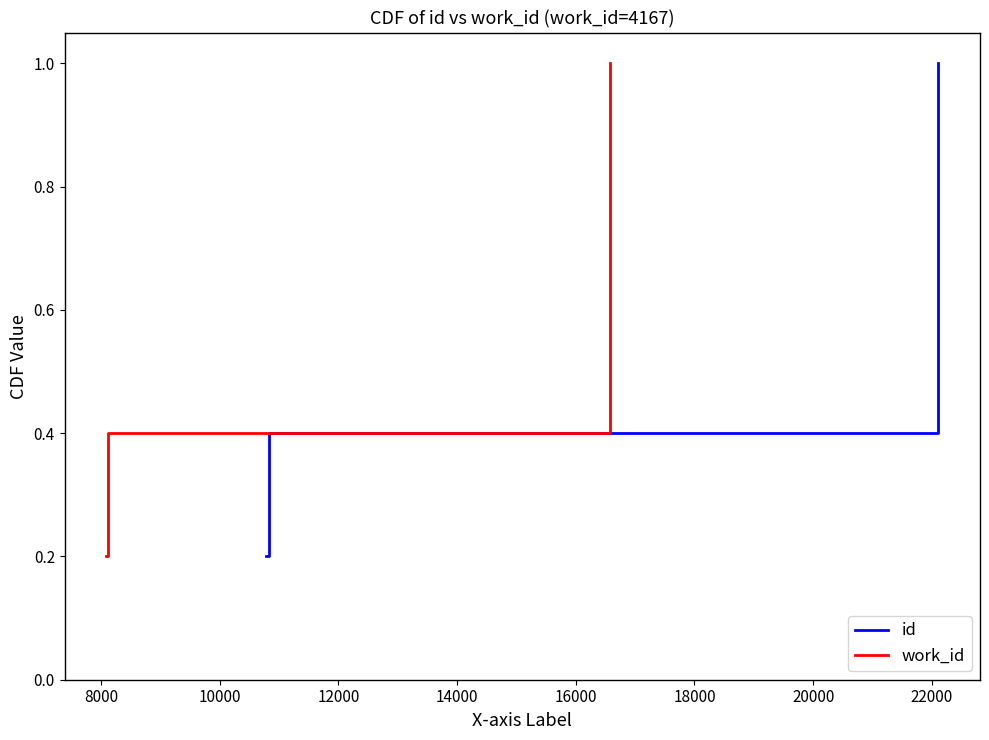

What is the sum of all id values?

3.0